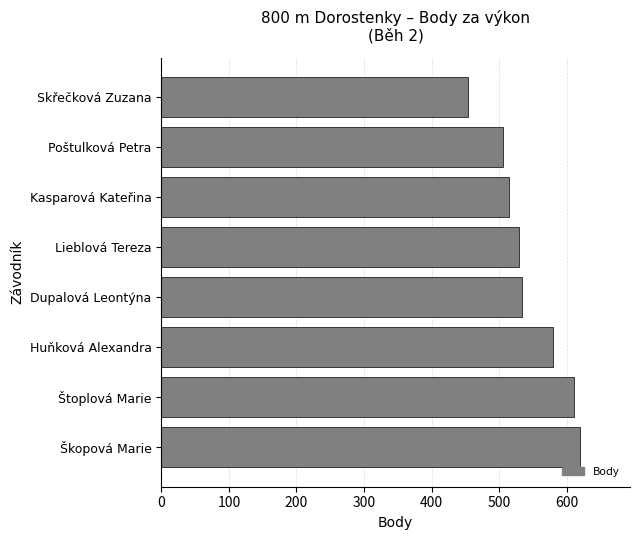

Which category has the lowest value across all series?

Skřečková Zuzana